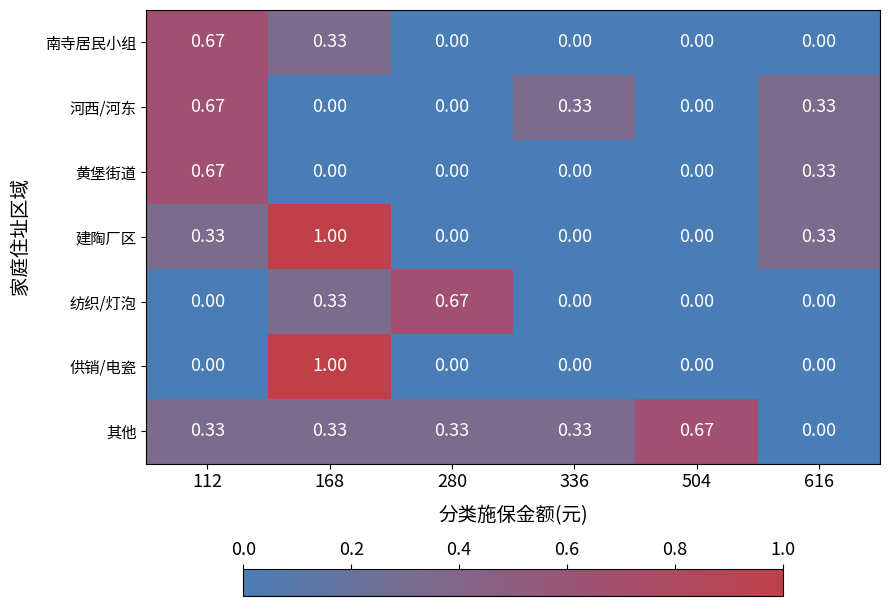

Which series changed the most between 504 and 616?

其他